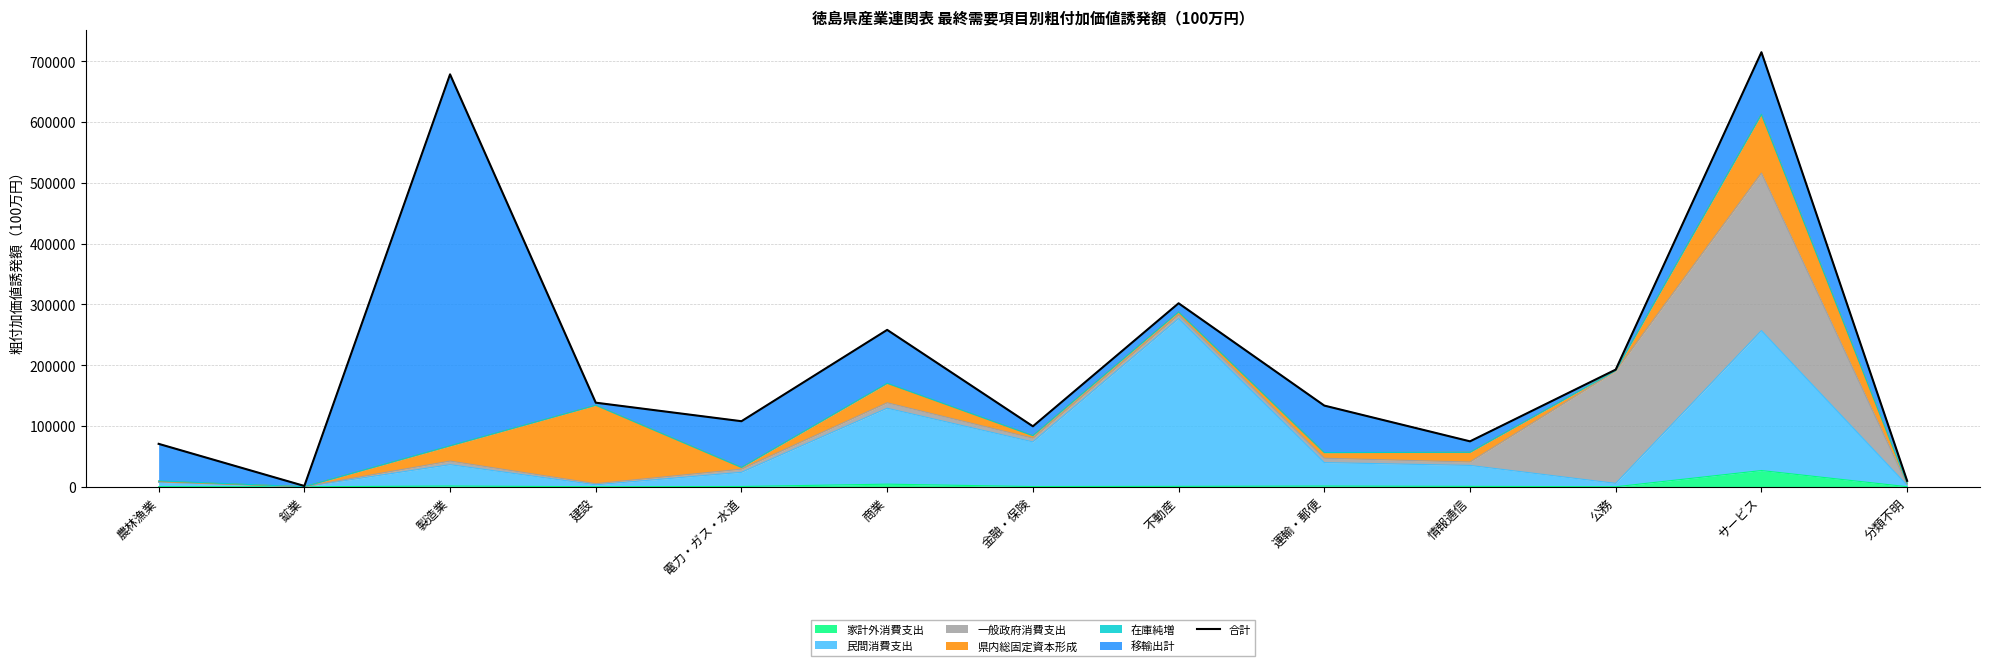

True or false: the data shows 107850.1 at 電力・ガス・水道.

True